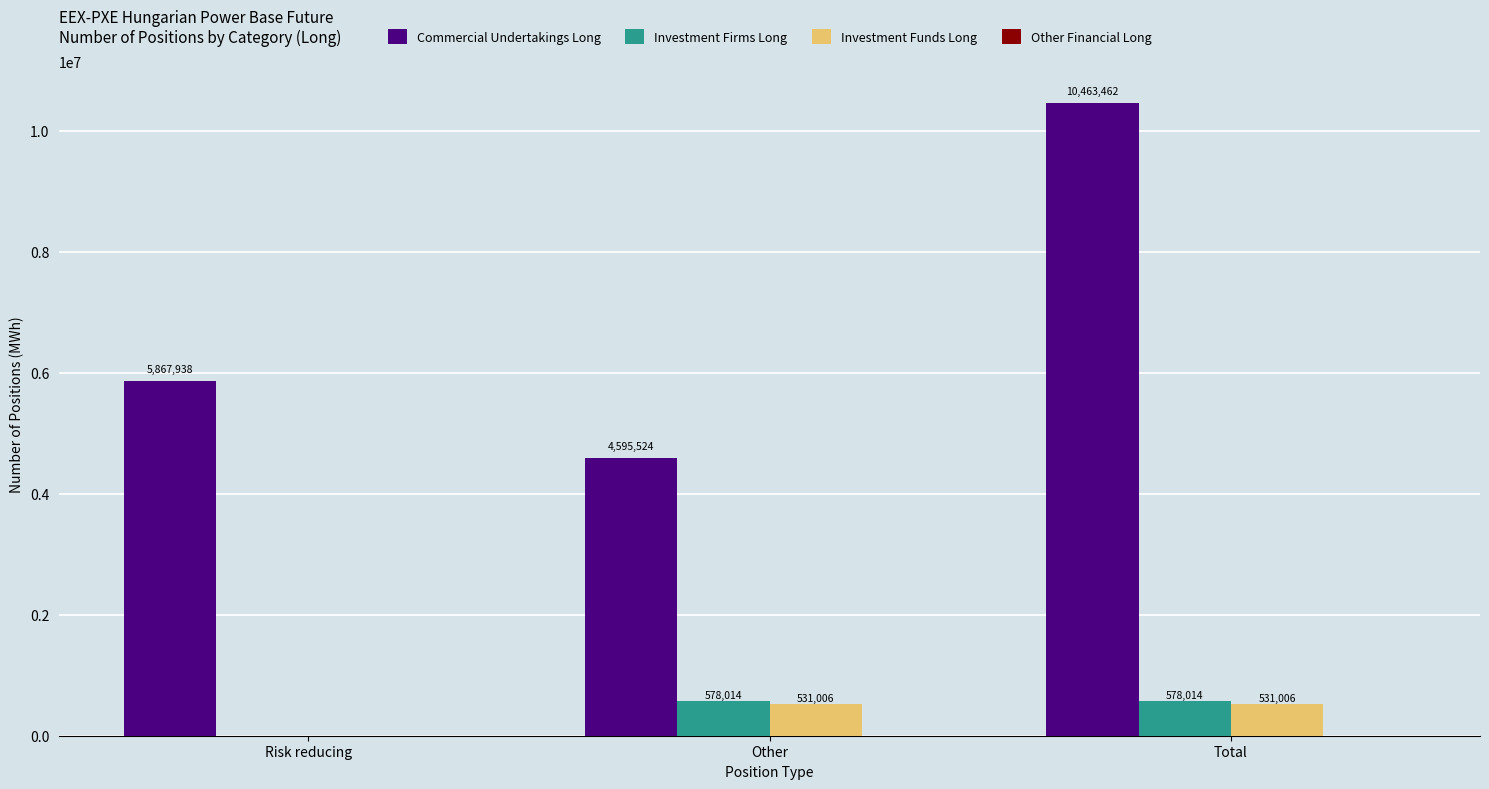

Which series changed the most between Risk reducing and Other?

Commercial Undertakings Long